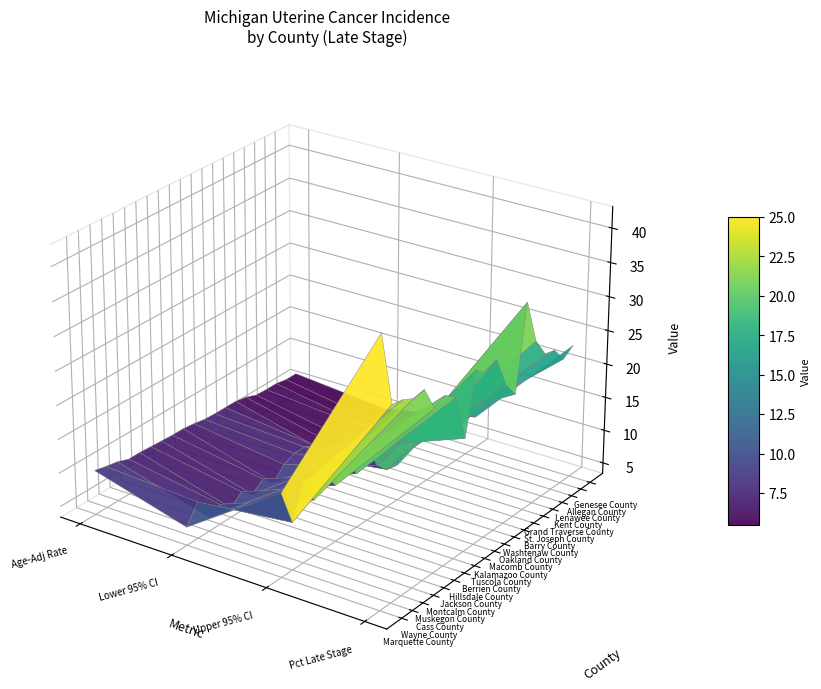

Is it true that Wayne County equals 9.6 at 0?

True